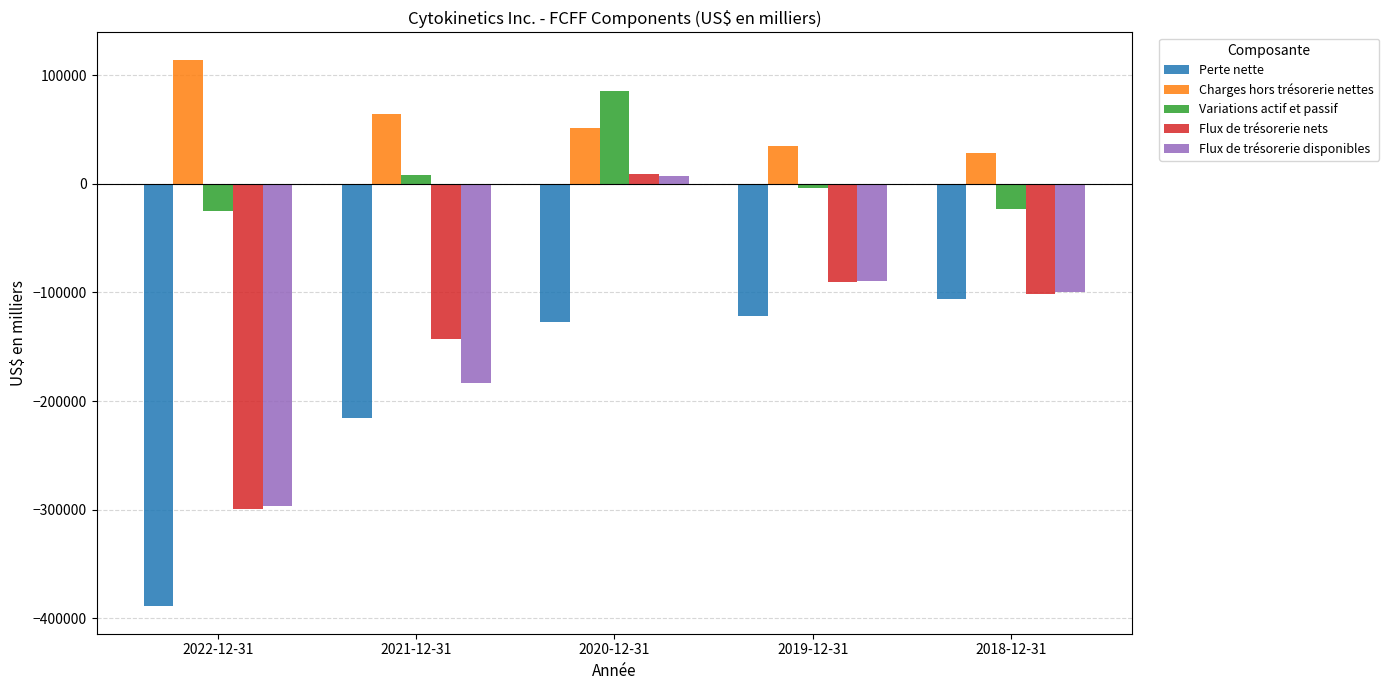

Is it true that Charges hors trésorerie nettes equals 114143 at 2022-12-31?

True